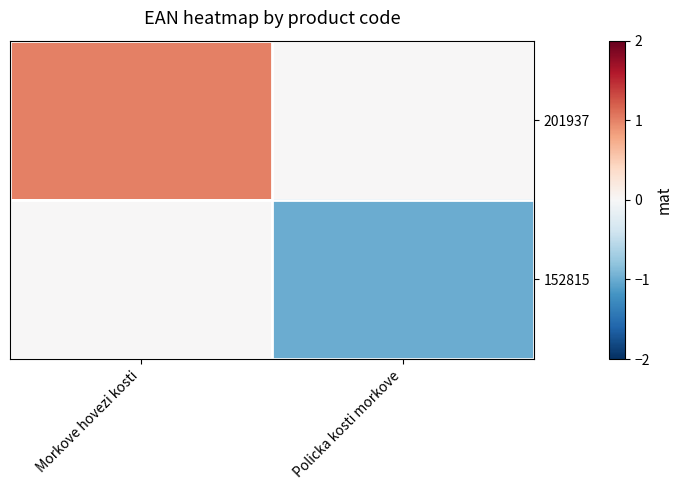

Reading right to left, list all the values displayed in this chart.

201937: Policka kosti morkove=0	Morkove hovezi kosti=1
152815: Policka kosti morkove=-1	Morkove hovezi kosti=0